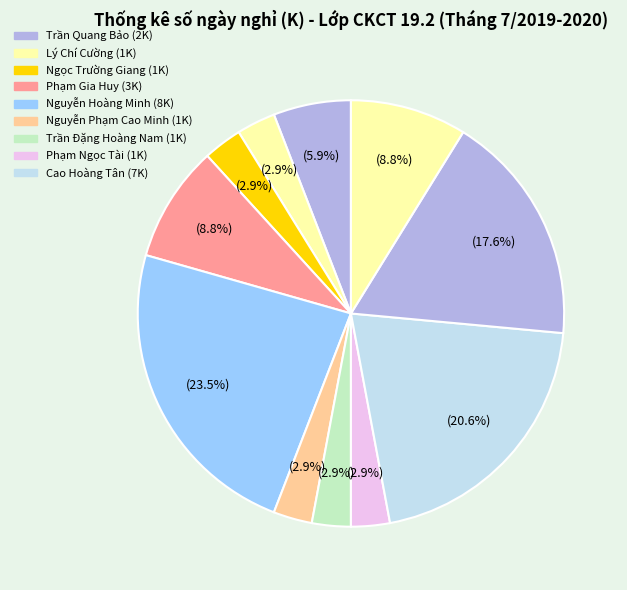

What is the largest slice in the pie chart?

Nguyễn Hoàng Minh